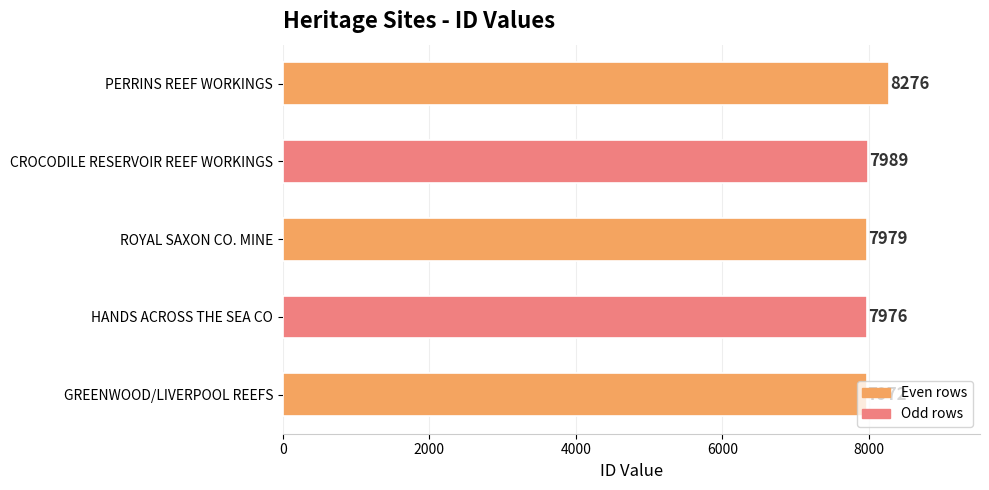

The value at GREENWOOD/LIVERPOOL REEFS is 7972. True or false?

True